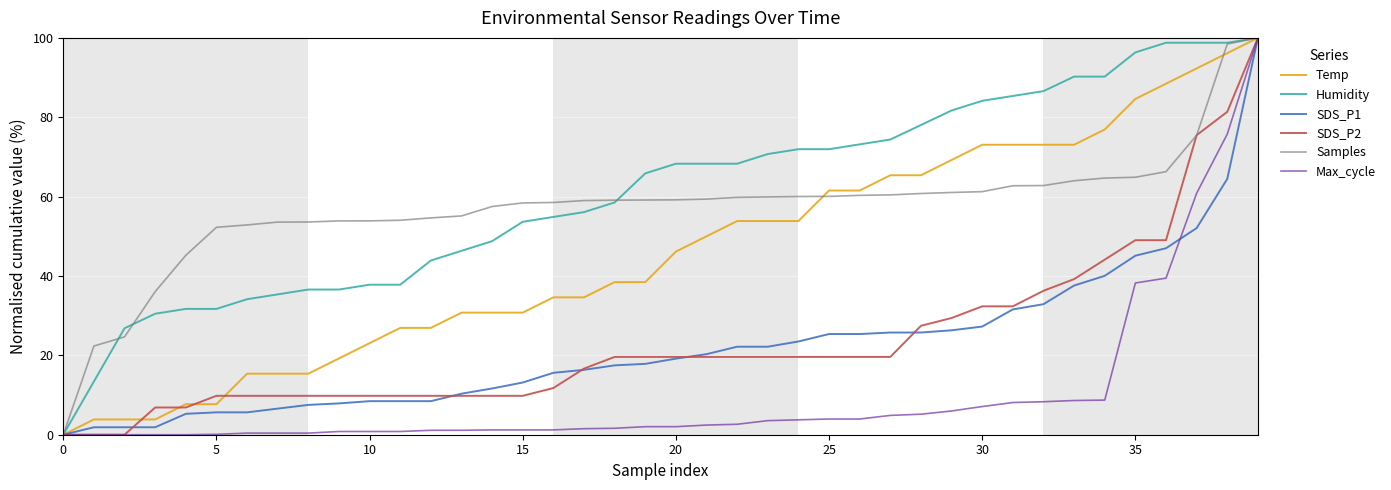

At which category does the chart reach its peak across all series?

39